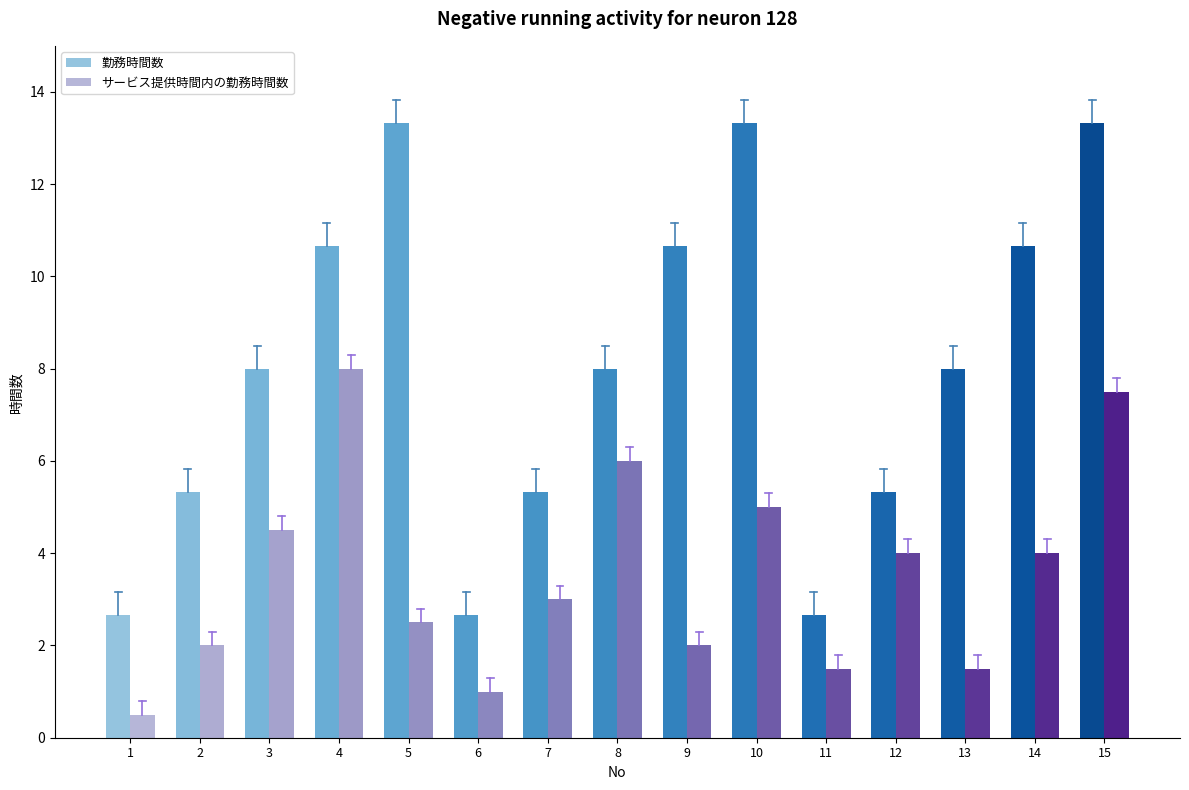

Reading right to left, list all the values displayed in this chart.

勤務時間数: 15=13.3	14=10.7	13=8.0	12=5.3	11=2.7	10=13.3	9=10.7	8=8.0	7=5.3	6=2.7	5=13.3	4=10.7	3=8.0	2=5.3	1=2.7
サービス提供時間内の勤務時間数: 15=7.5	14=4.0	13=1.5	12=4.0	11=1.5	10=5.0	9=2.0	8=6.0	7=3.0	6=1.0	5=2.5	4=8.0	3=4.5	2=2.0	1=0.5